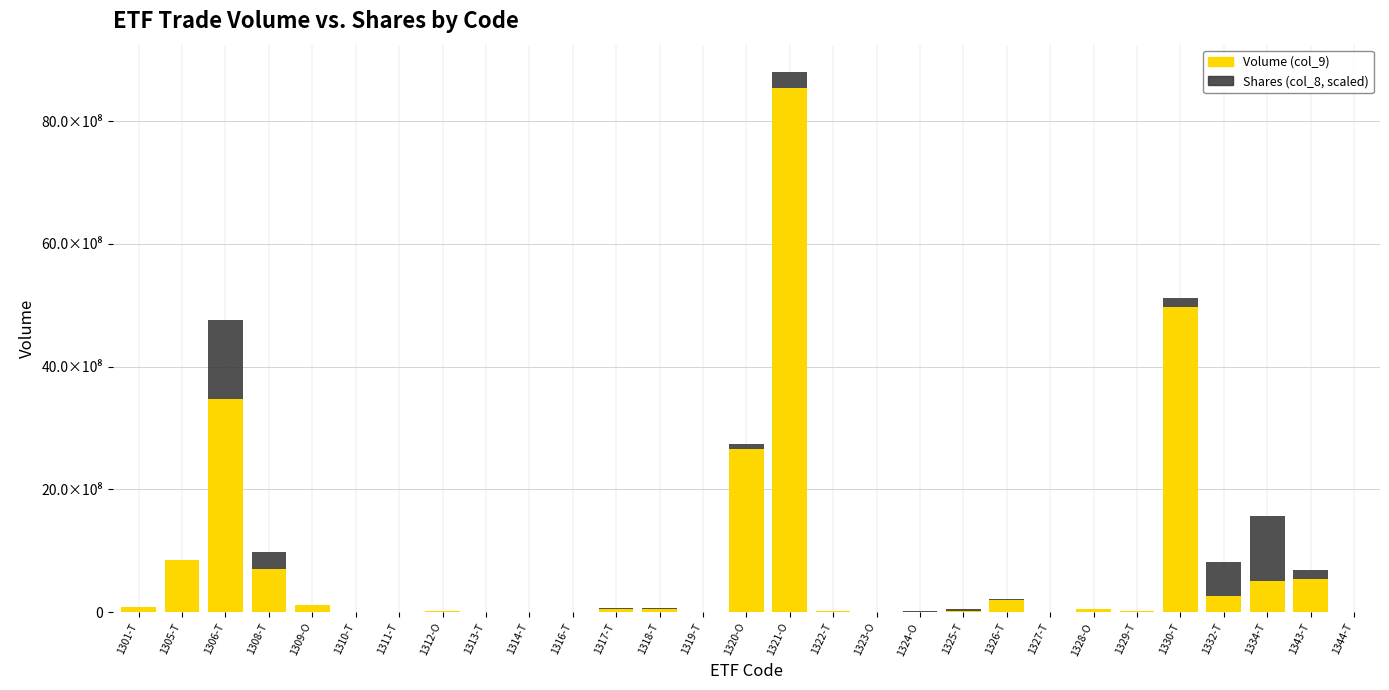

Which category has the highest value in the Volume (col_9) series?

1321-O